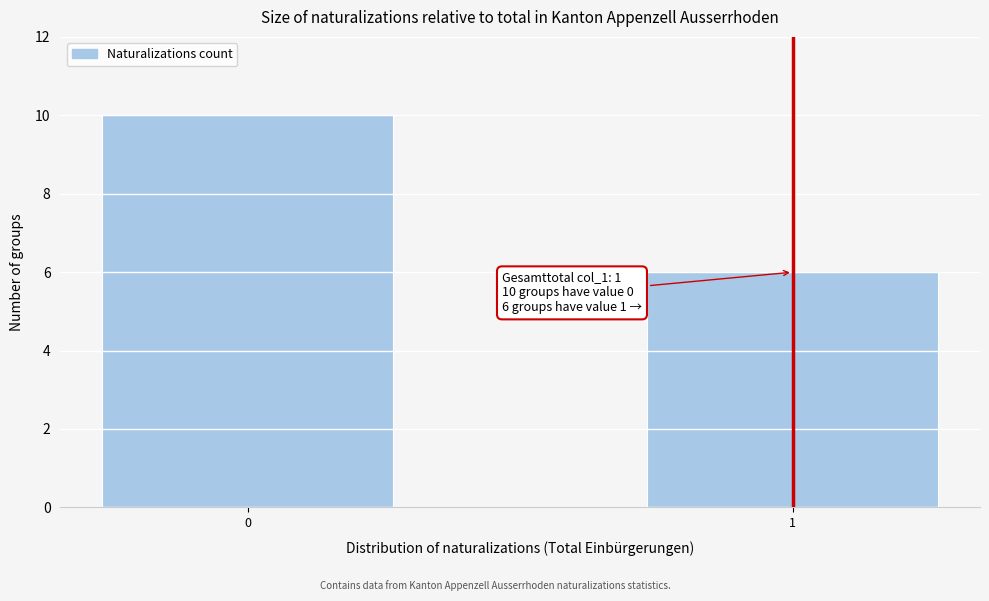

Reading right to left, list all the values displayed in this chart.

1=6	0=10